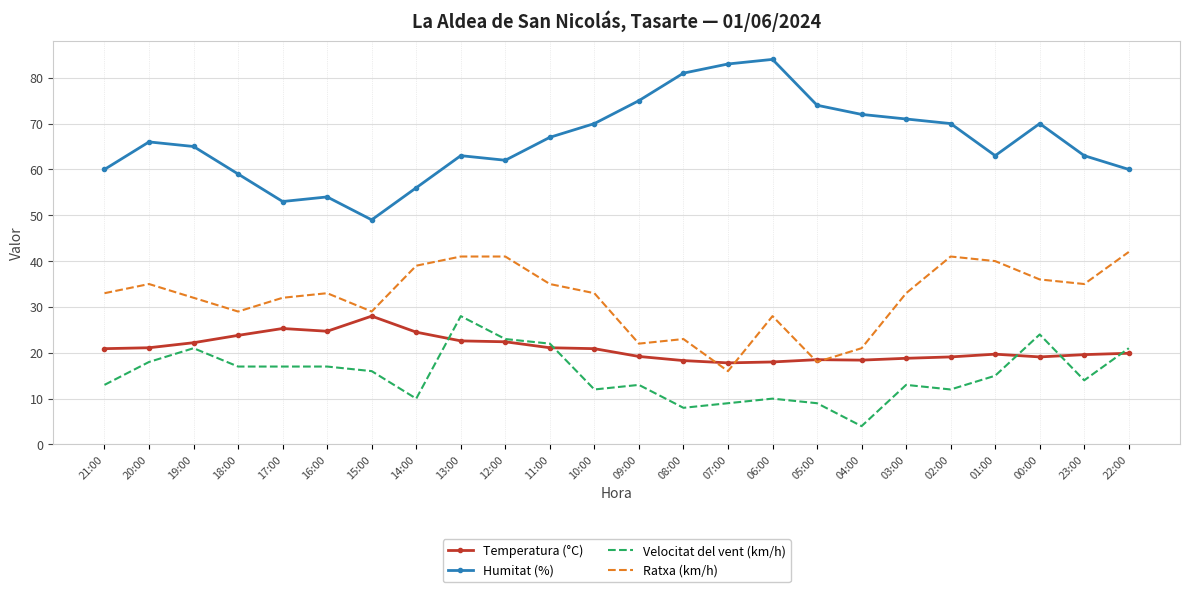

What are all the series names shown in the legend?

Temperatura (°C), Humitat (%), Velocitat del vent (km/h), Ratxa (km/h)